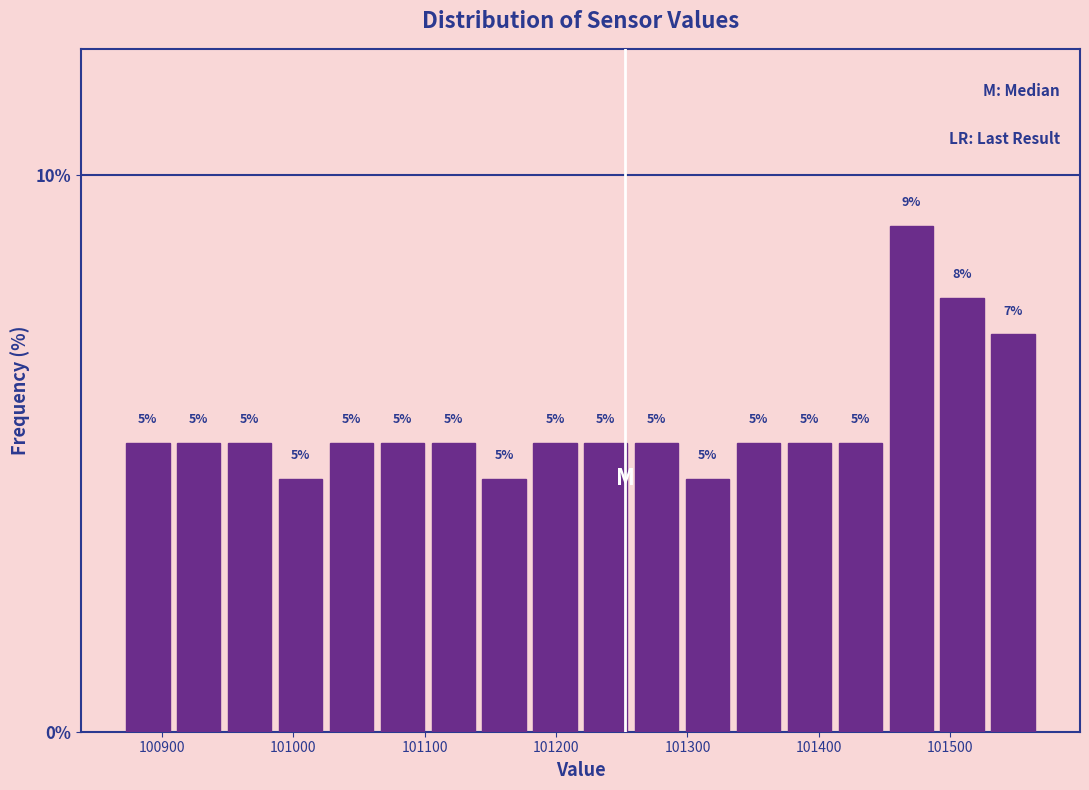

Around what value on the x-axis is the tallest bar? Give the approximate position of its centre, as read against the axis.

101470